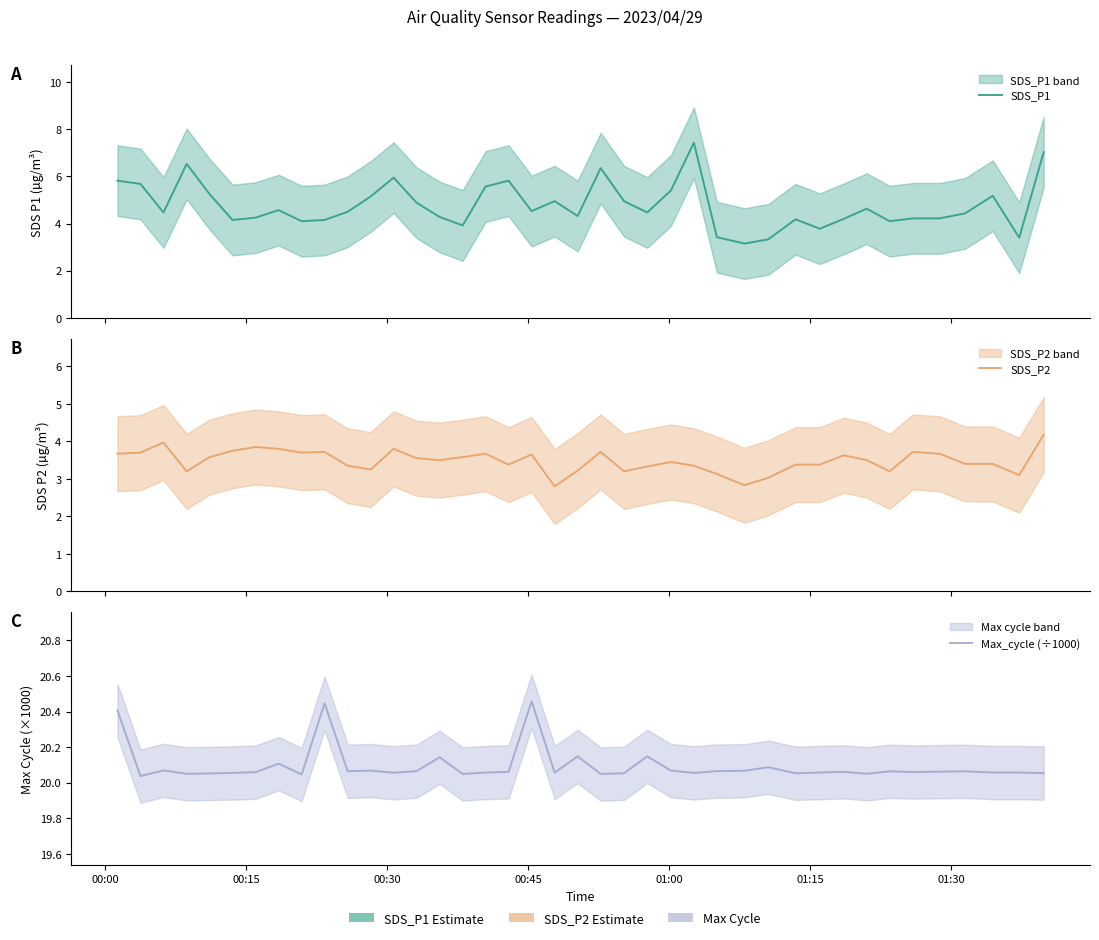

At how many categories does at least one series exceed 8?

40